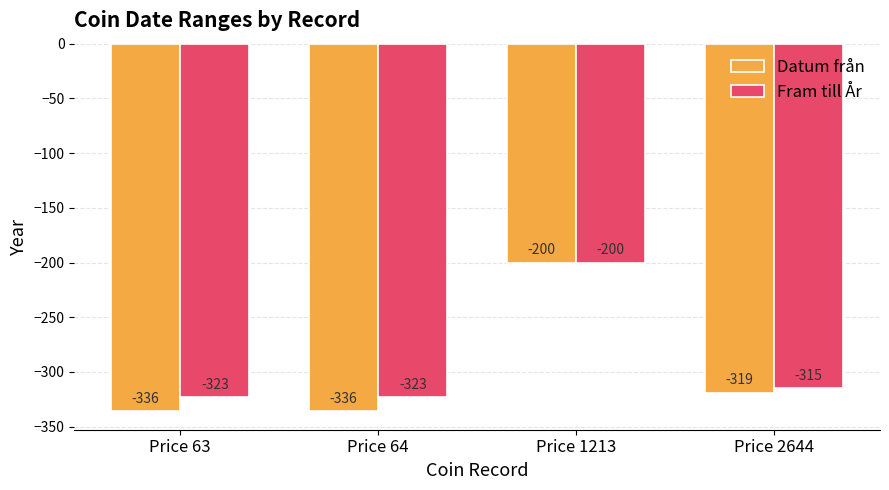

How many bars are there in total?

8